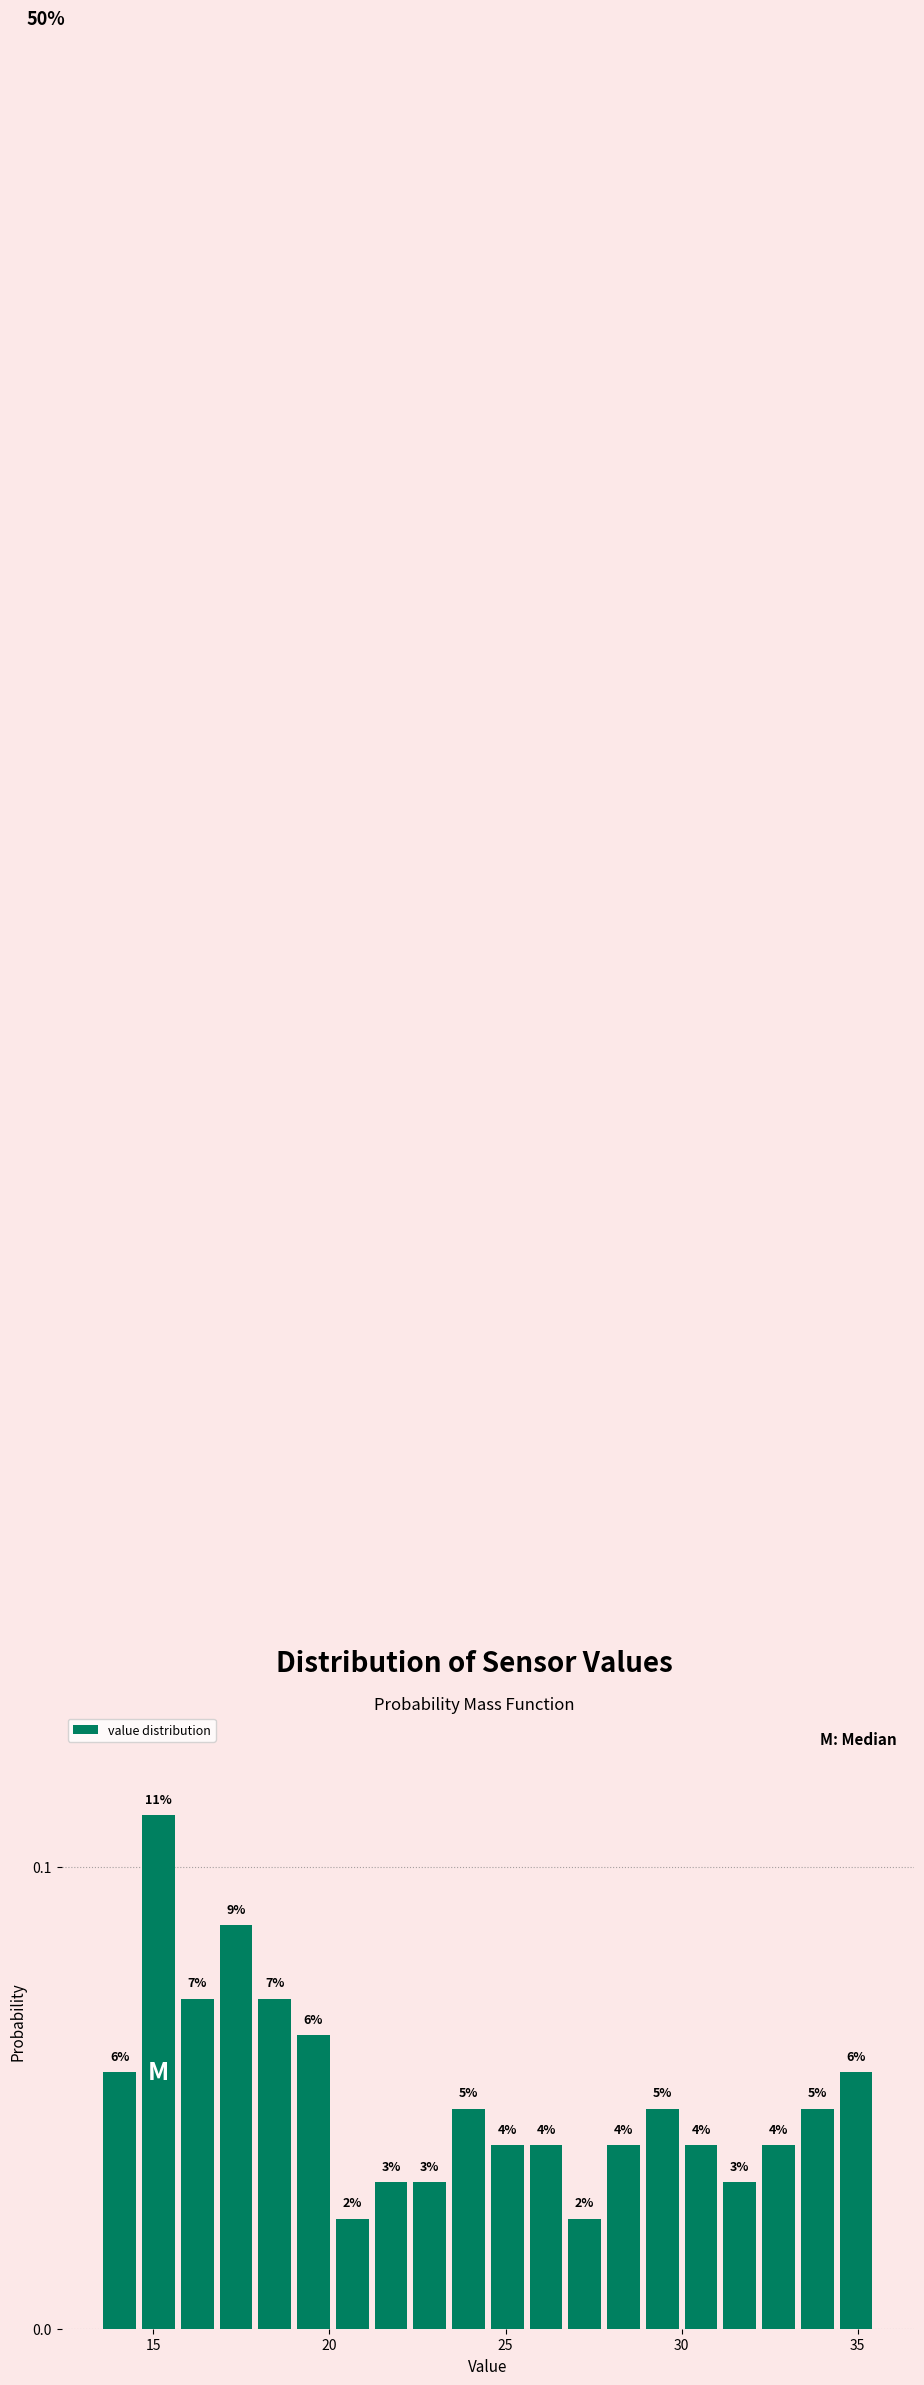

Read against the x-axis, roughly where is the centre of the tallest bar?

15.0